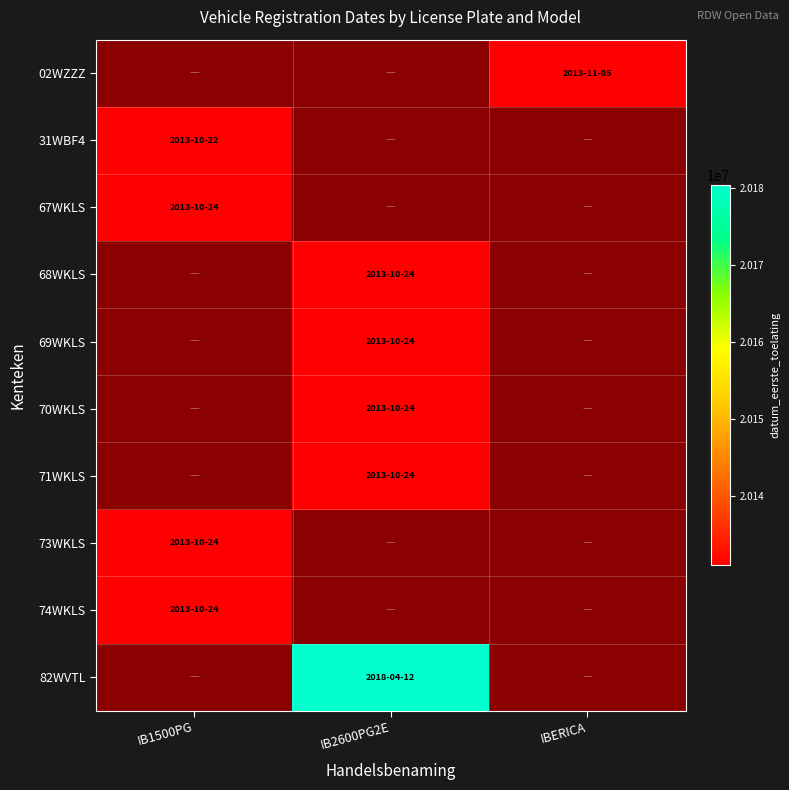

At which label does 67WKLS reach its peak?

IB1500PG